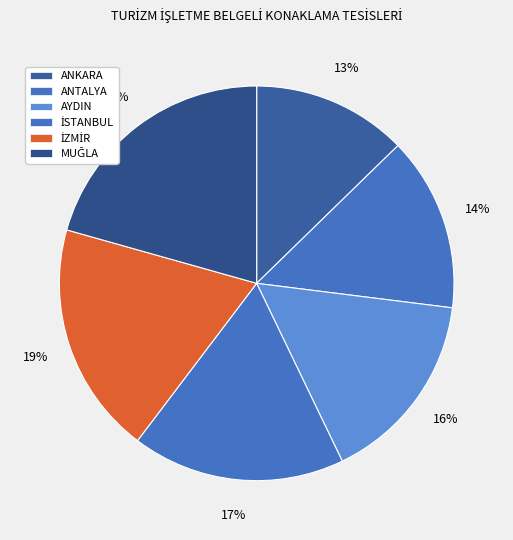

Count the number of slices in the pie.

6